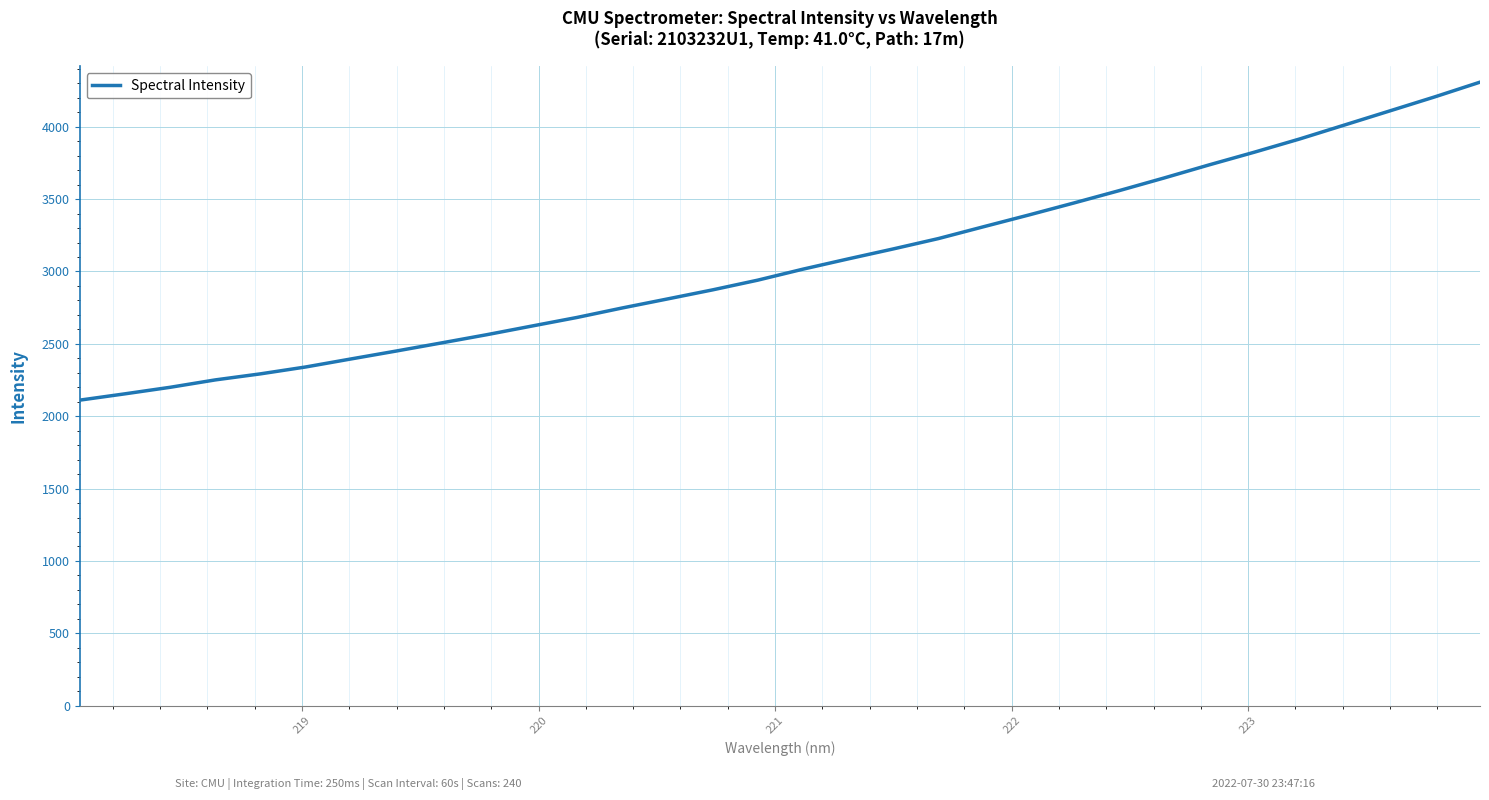

Is this an area chart (filled region under the line)?

No